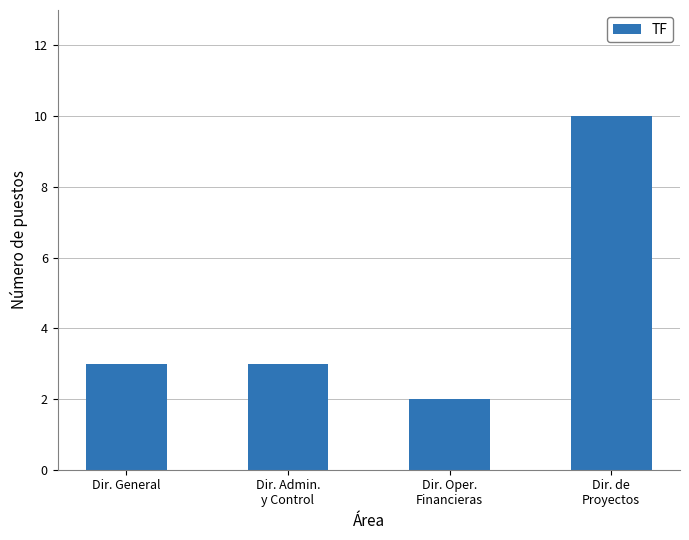

What is the approximate value at Dir. General?

3